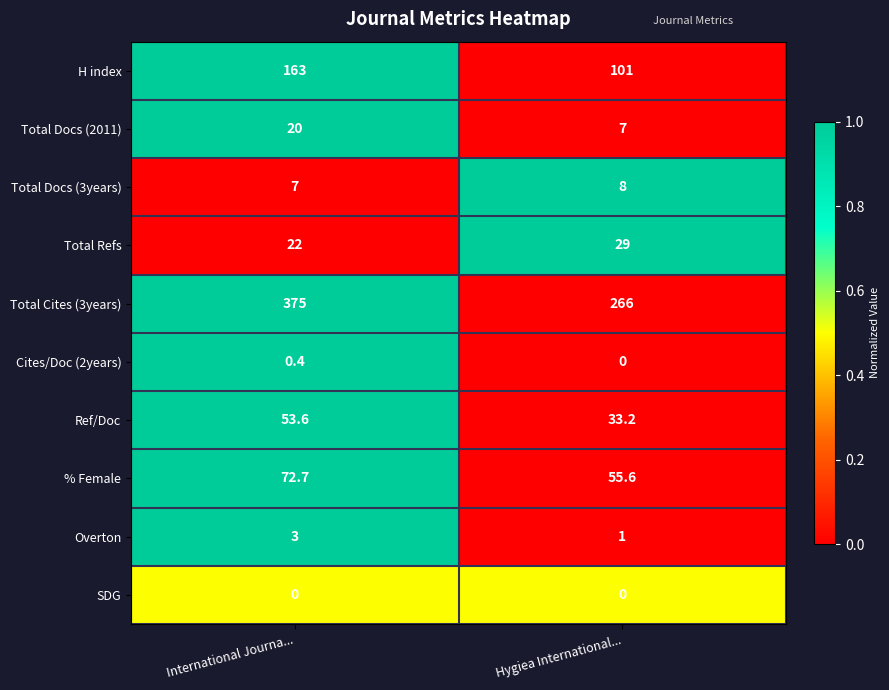

The value of Total Docs (2011) at Hygiea International... is 10.4. True or false?

False